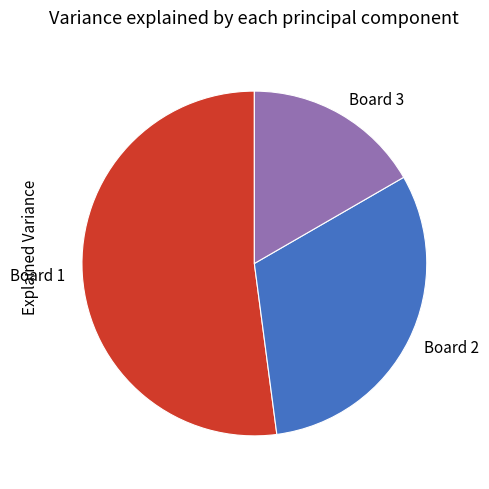

Which category accounts for the majority?

Board 1